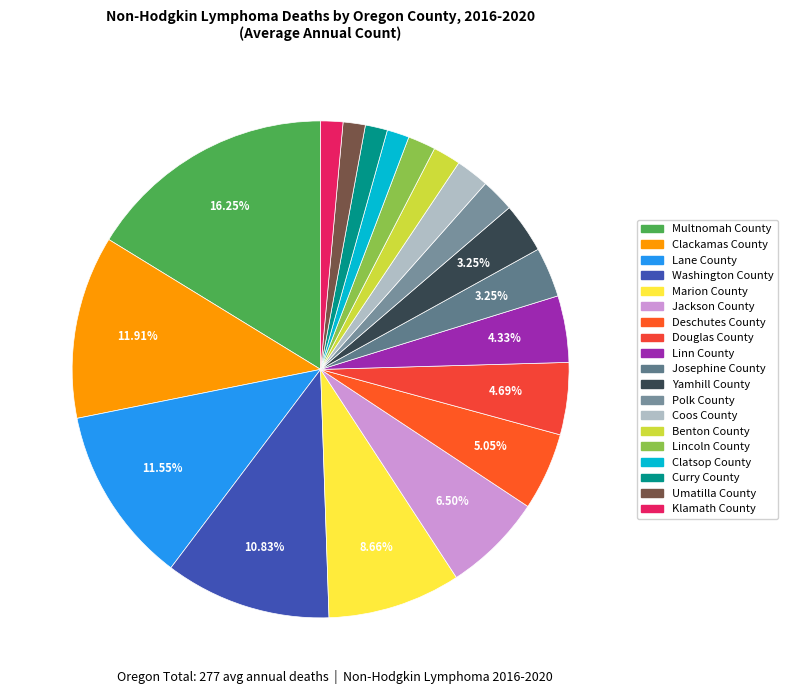

What is the change in value from Lane County to Umatilla County?

-28